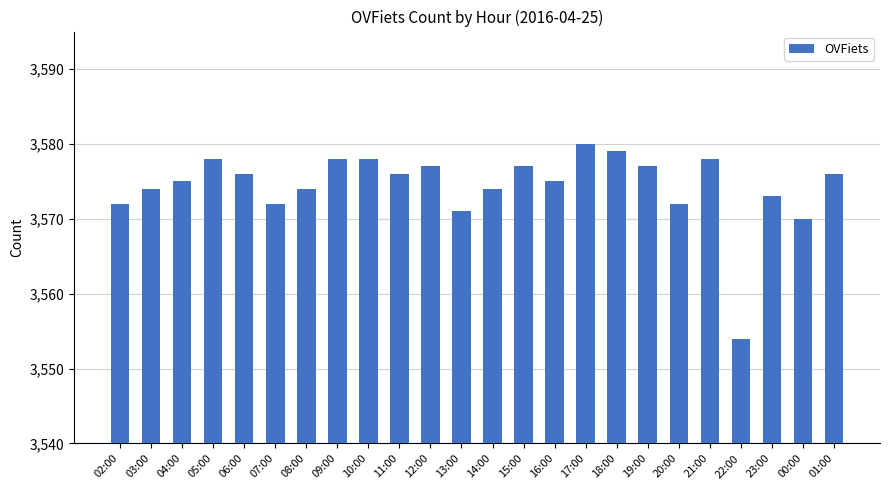

The chart shows a value of 3576 at 01:00. True or false?

True